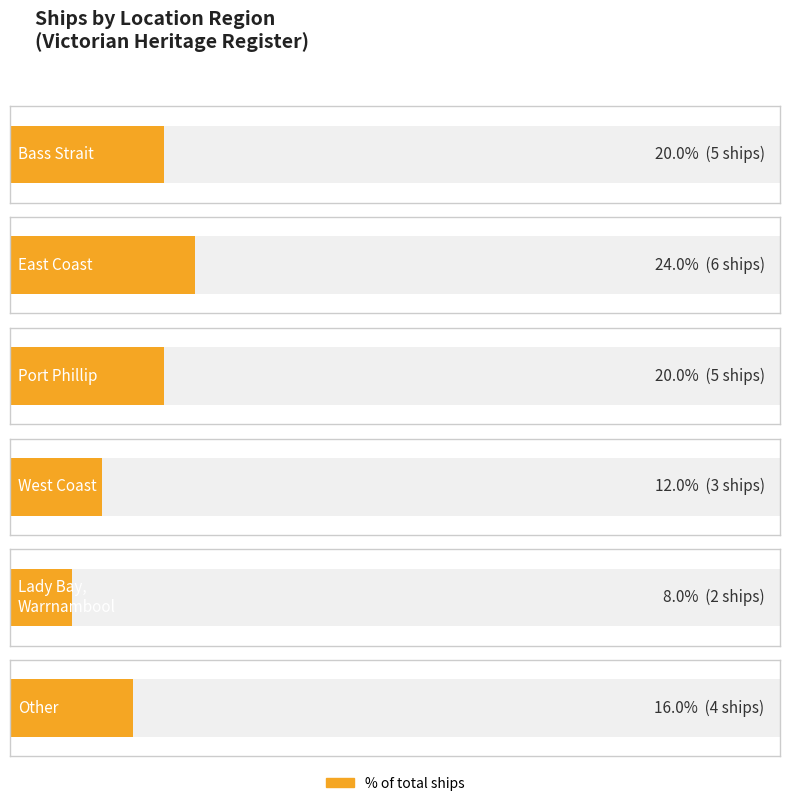

What is the difference between the Average utilization values at West Coast and Bass Strait?

2